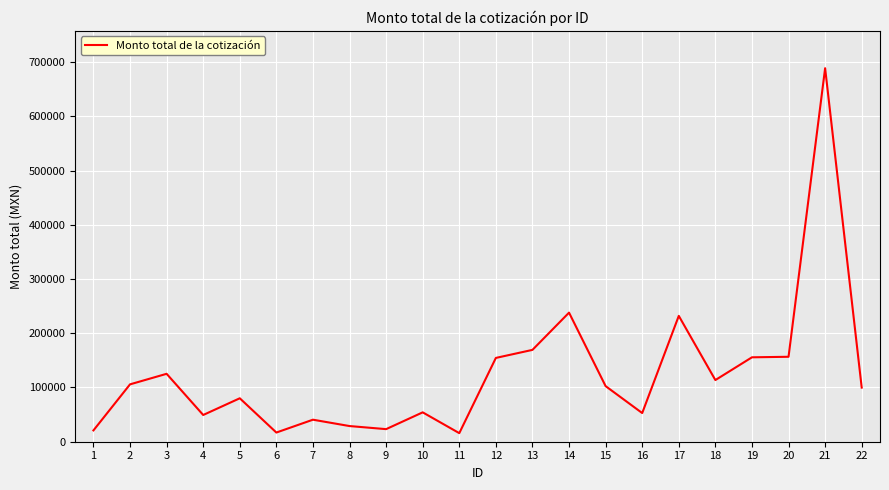

Is it true that the value at 18 is 113680.0?

True